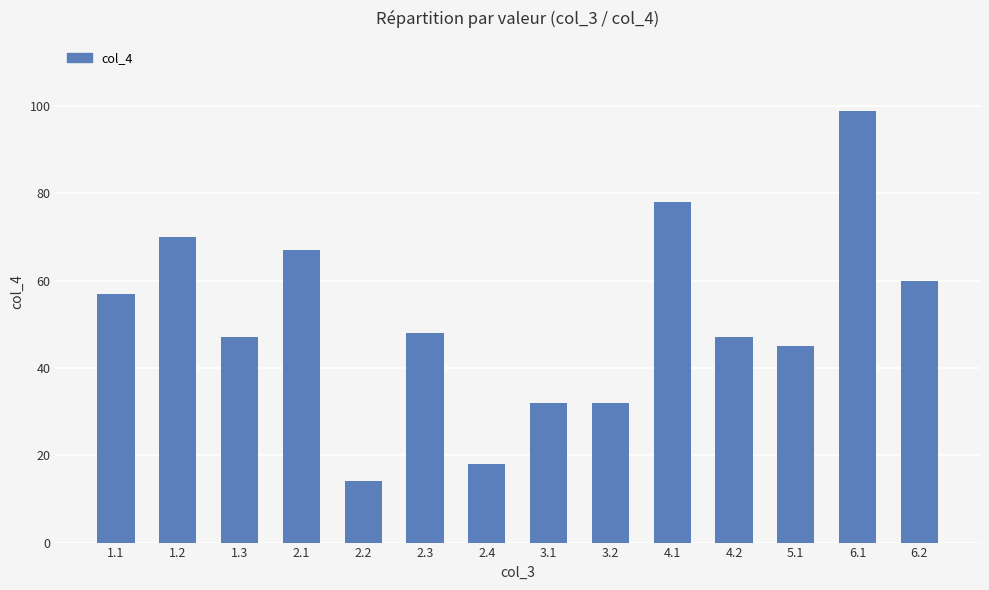

Is it true that the value at 5.1 is 45?

True